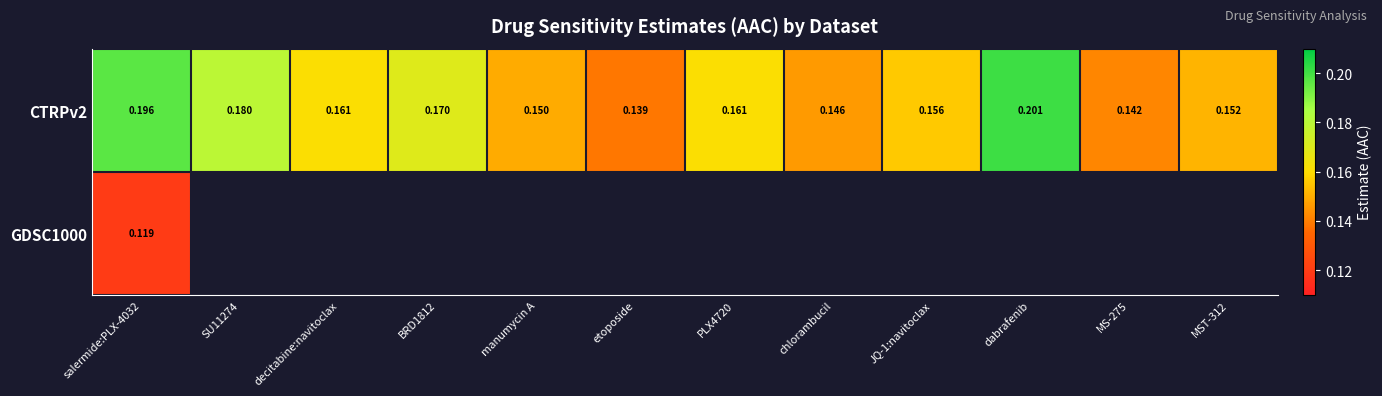

Which category has the highest value across all series?

dabrafenib